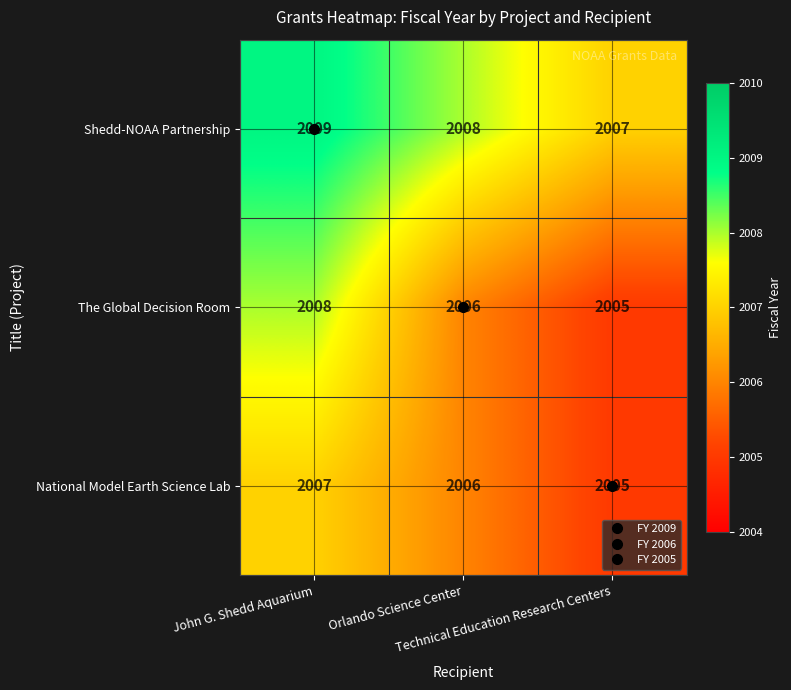

How many National Model Earth Science Lab values are between 2005 and 2007?

3